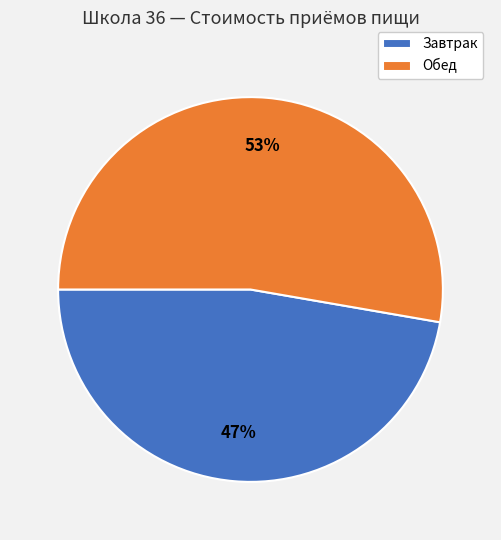

Count the number of slices in the pie.

2